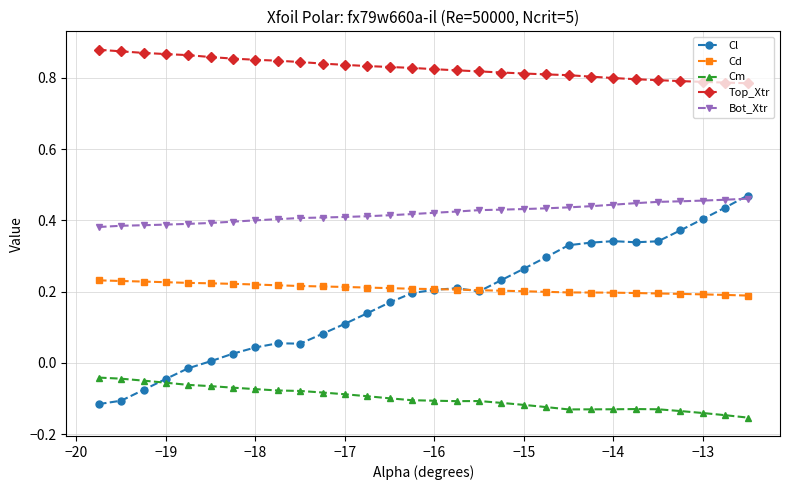

Which series has the largest total across all categories?

Top_Xtr